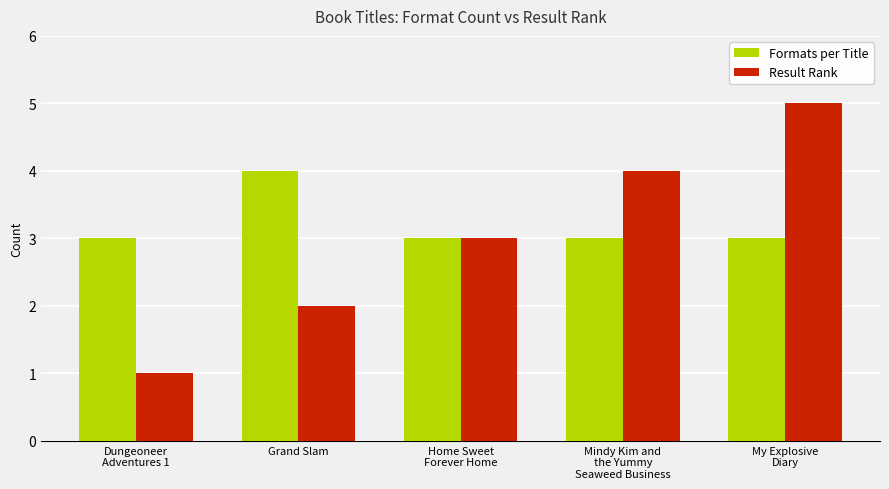

List the series in order of their peak value, highest first.

Result Rank, Formats per Title